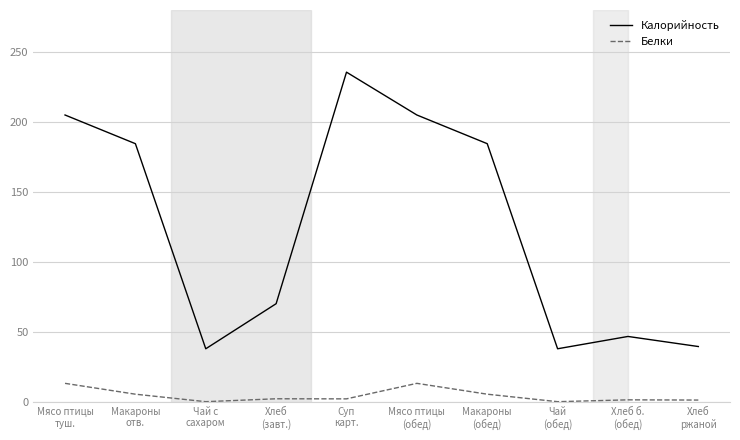

Is the value of Калорийность at Чай с
сахаром greater than the value of Белки at Суп
карт.?

Yes